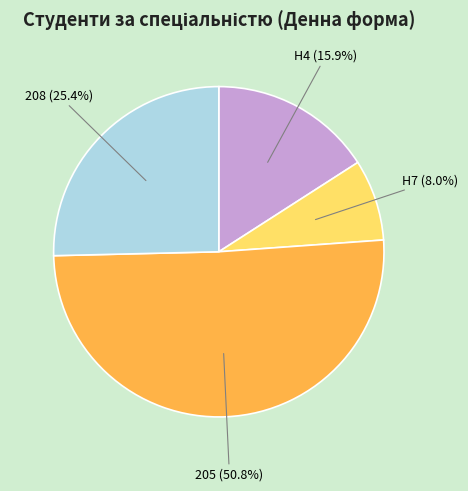

How many segments does this pie chart have?

4